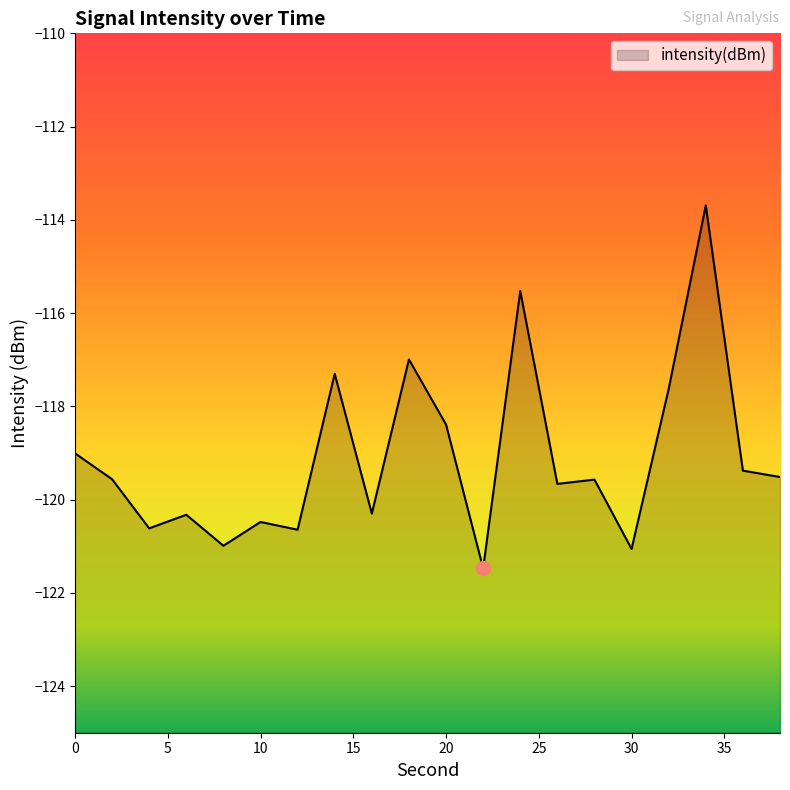

What is the smallest value displayed?

-121.5